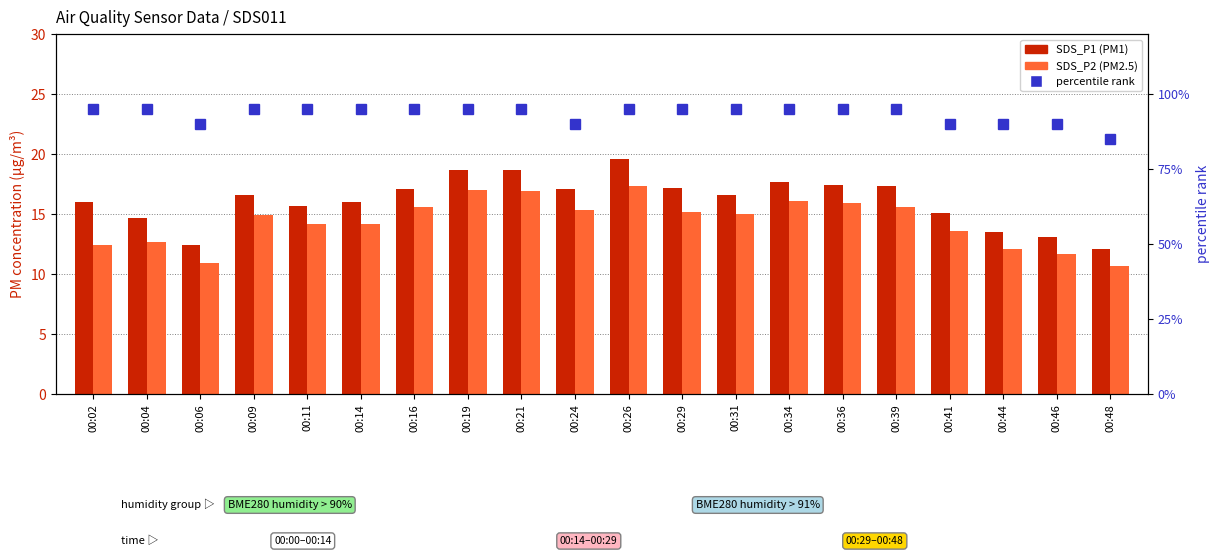

The SDS_P1 (PM1) series shows 12.1 at 00:48. True or false?

True